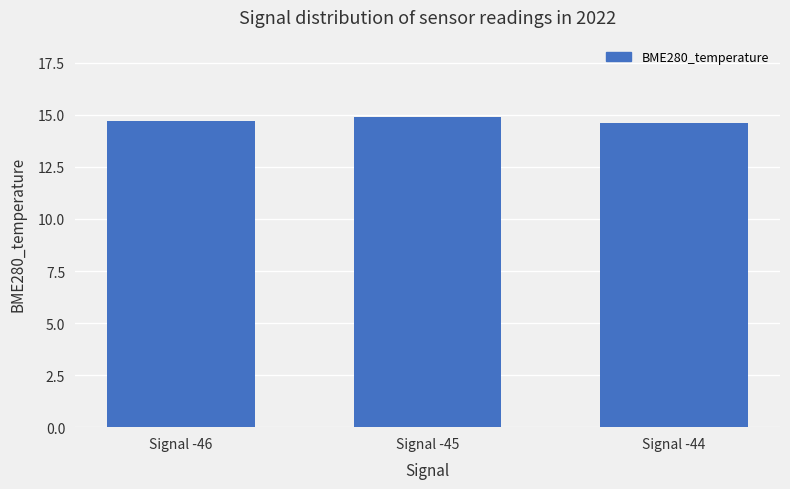

Approximately how many times larger is the value at Signal -46 compared to Signal -45?

1.0